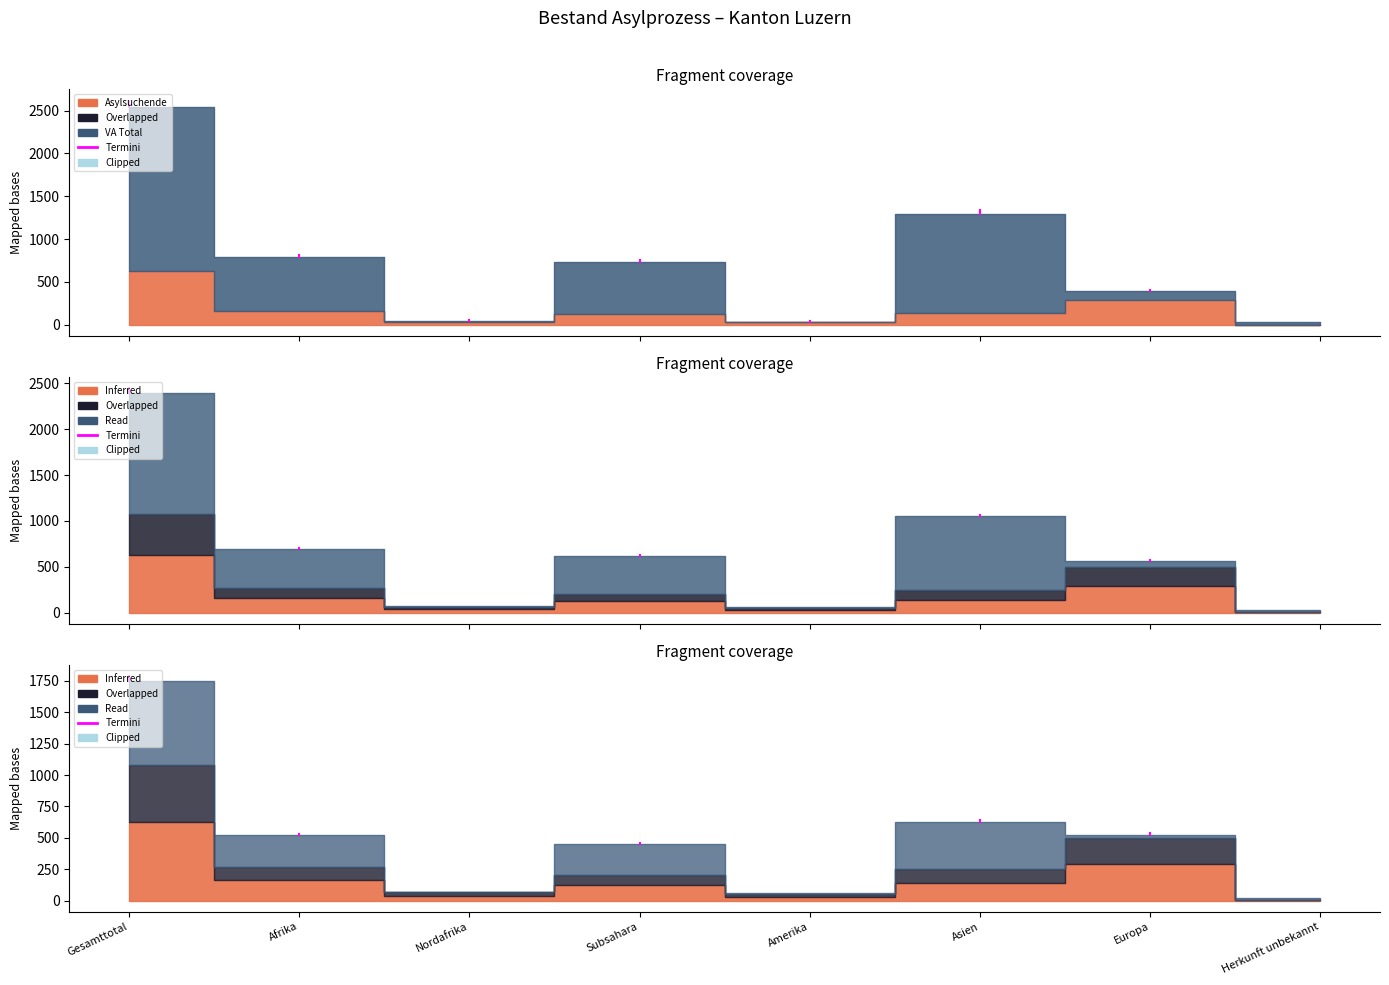

What is the label of the 4th point from the left?

Subsahara